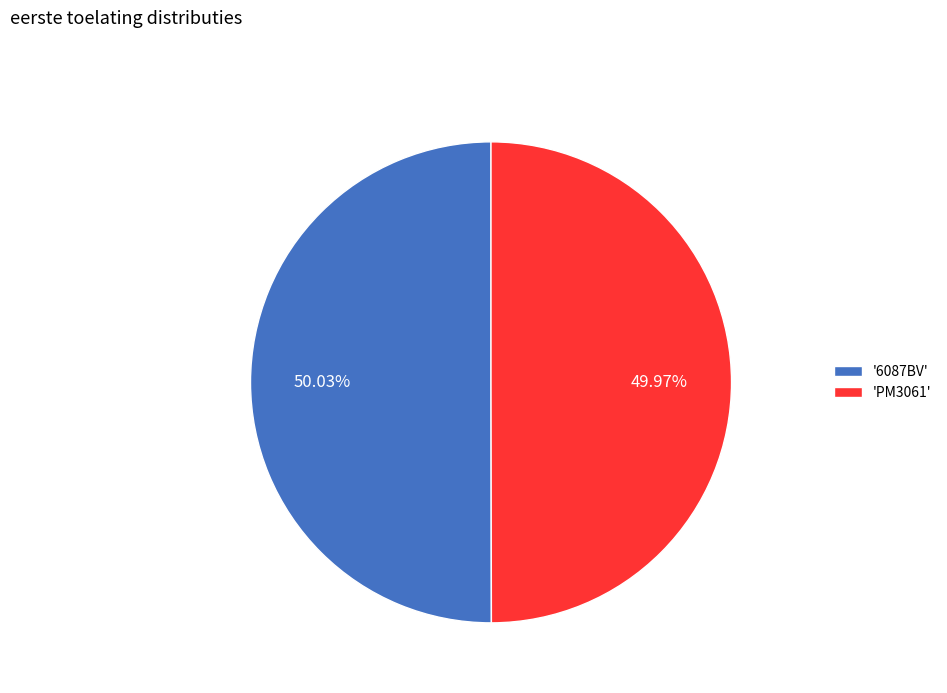

What is the ratio of the value at 'PM3061' to the value at '6087BV'?

1.0